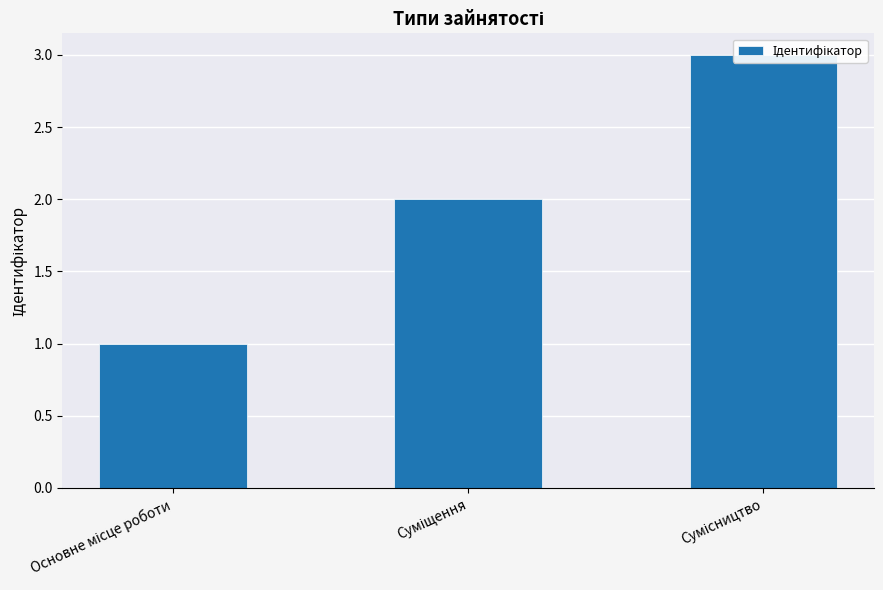

Does the chart contain stacked bars?

No